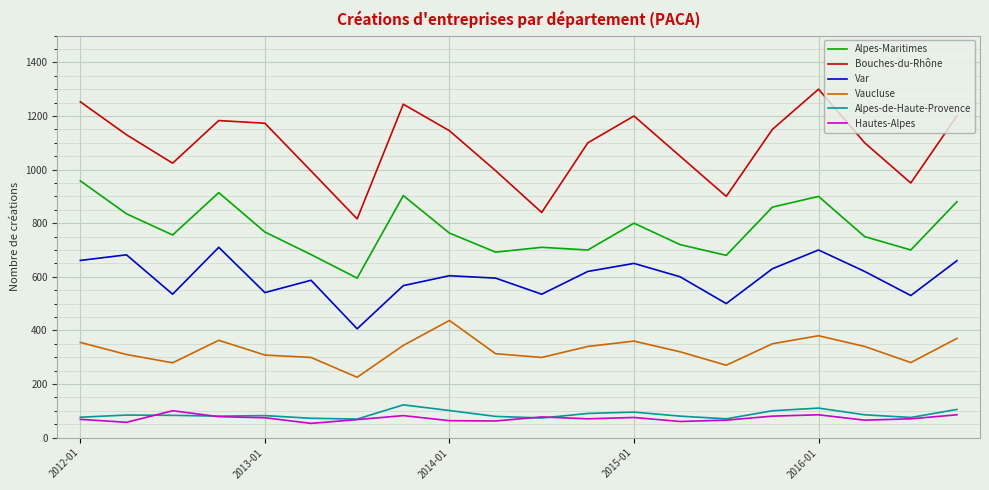

What is the minimum value shown in the chart?

53